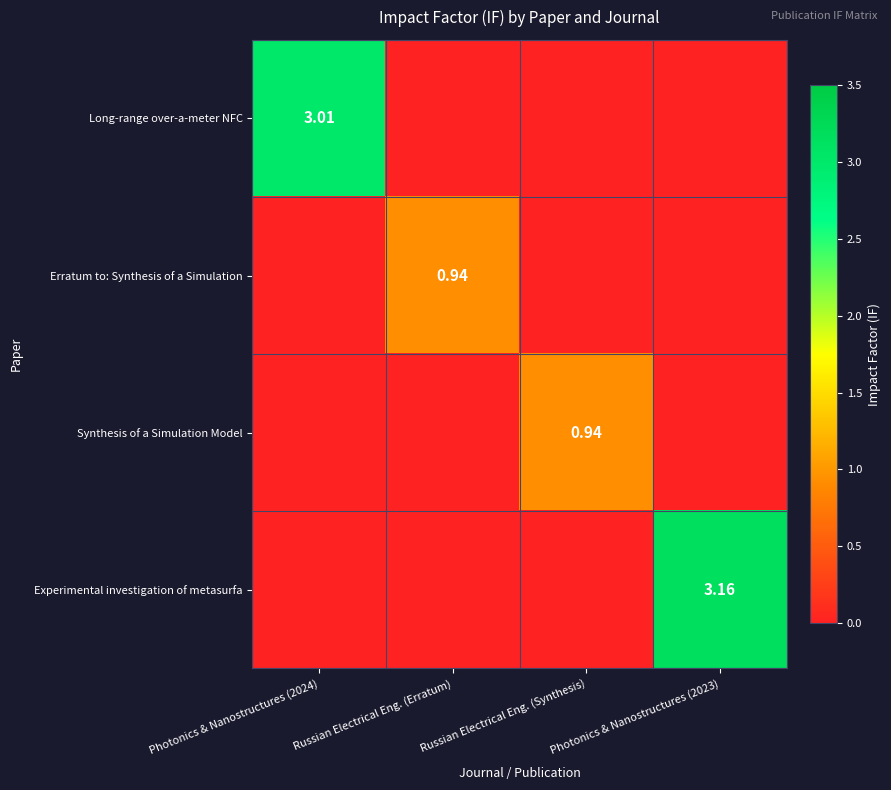

Which has a higher value, Russian Electrical Eng. (Erratum) or Photonics & Nanostructures (2024)?

Photonics & Nanostructures (2024)